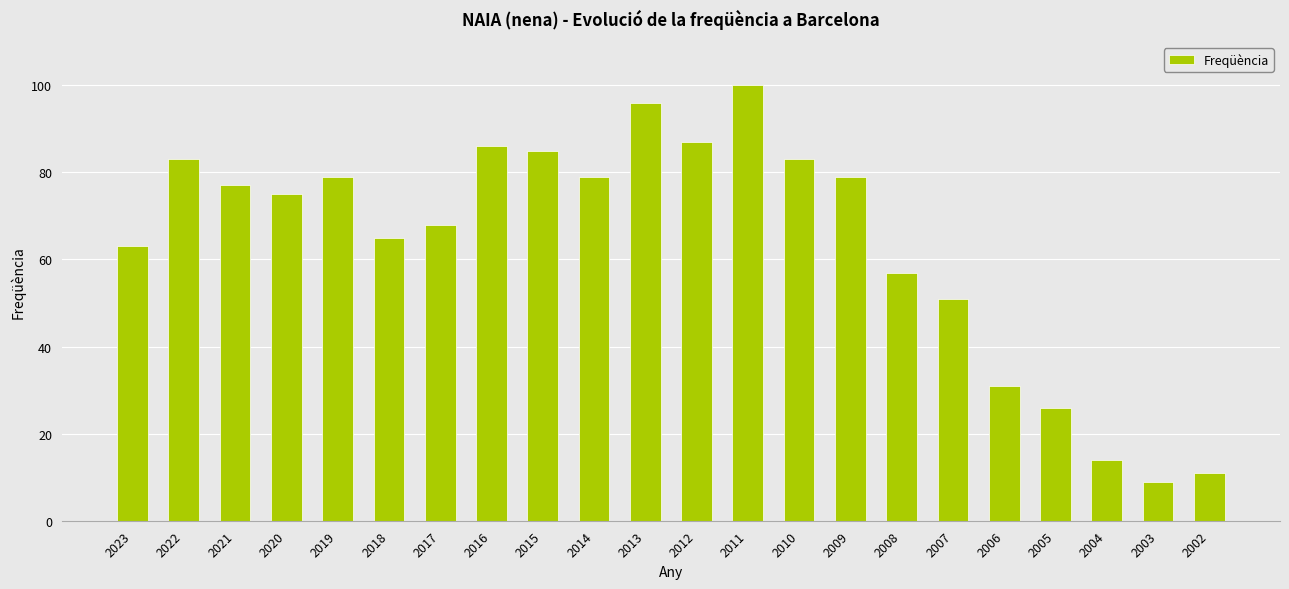

What is the value of the 1st bar from the left?

63